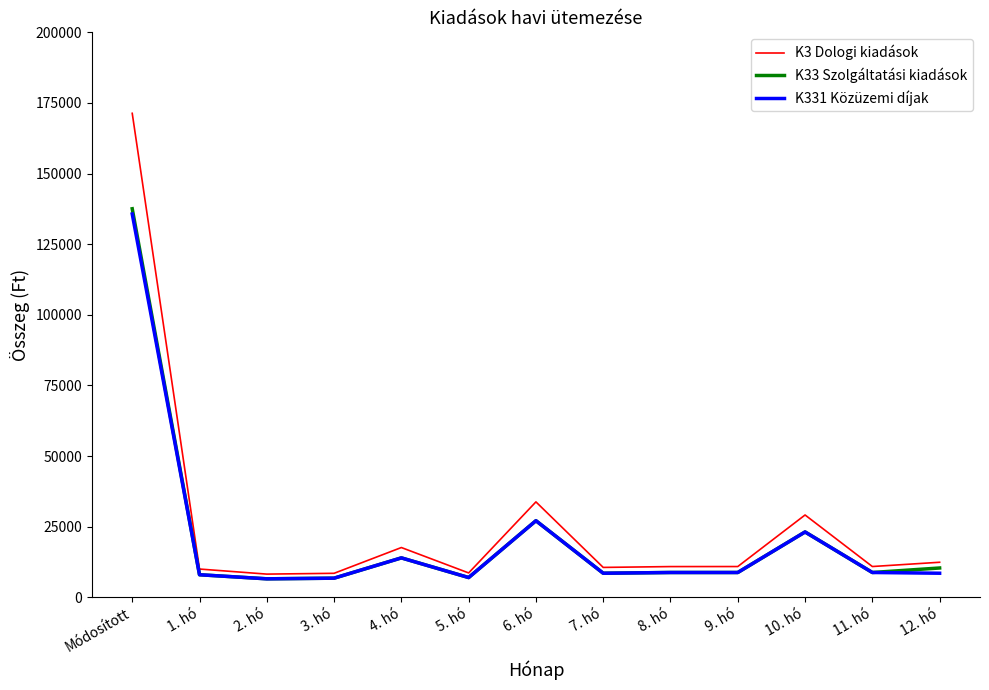

Which series has the widest spread of values?

K3 Dologi kiadások